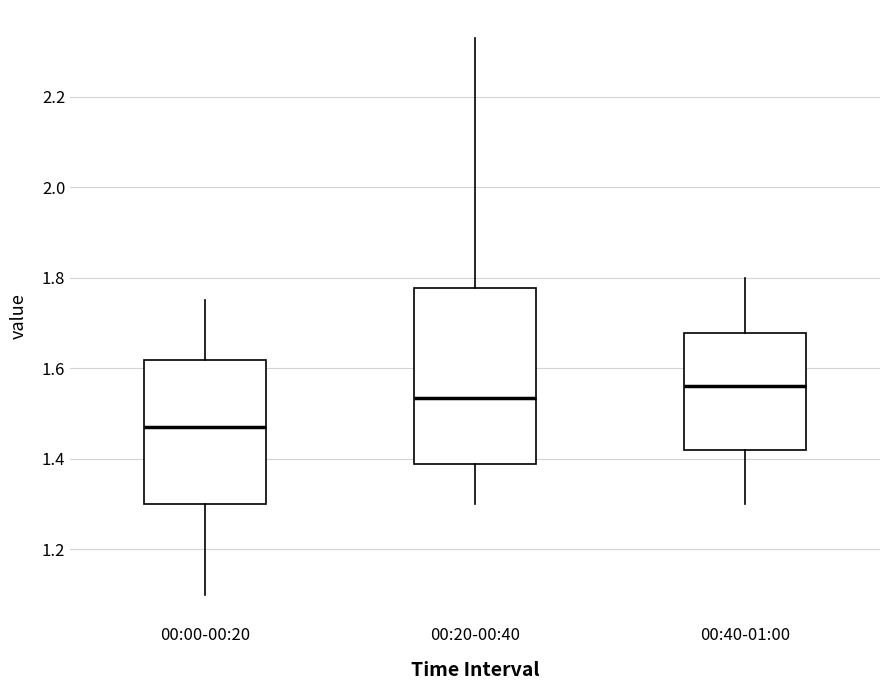

Where does the lower whisker of the box for 00:00-00:20 end on the y-axis? The values are not printed on the chart, so give them approximately, as read against the axis.

1.10